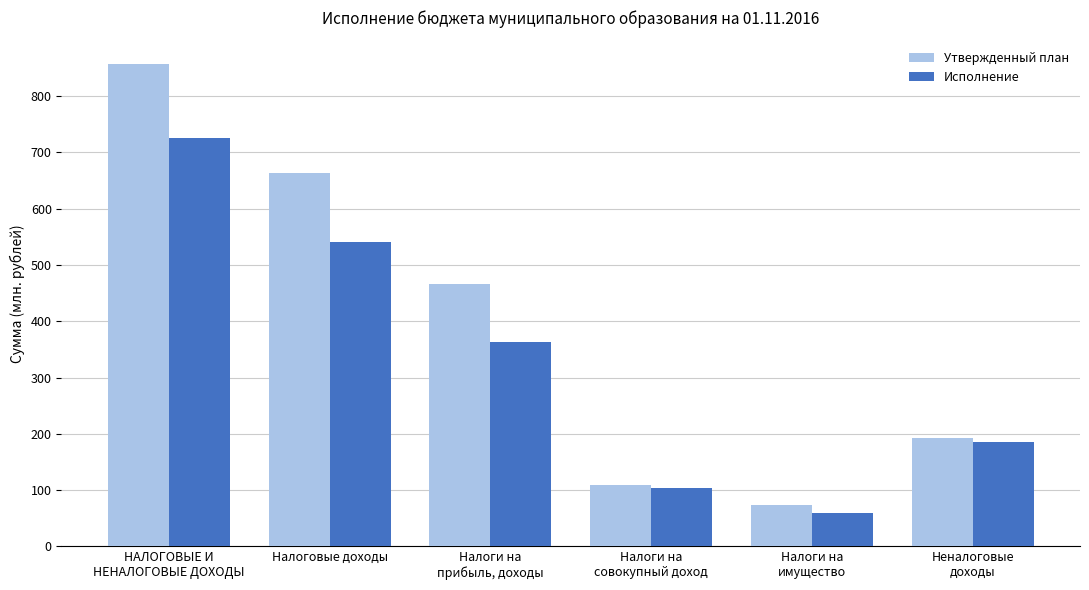

How many bars are there in total?

12